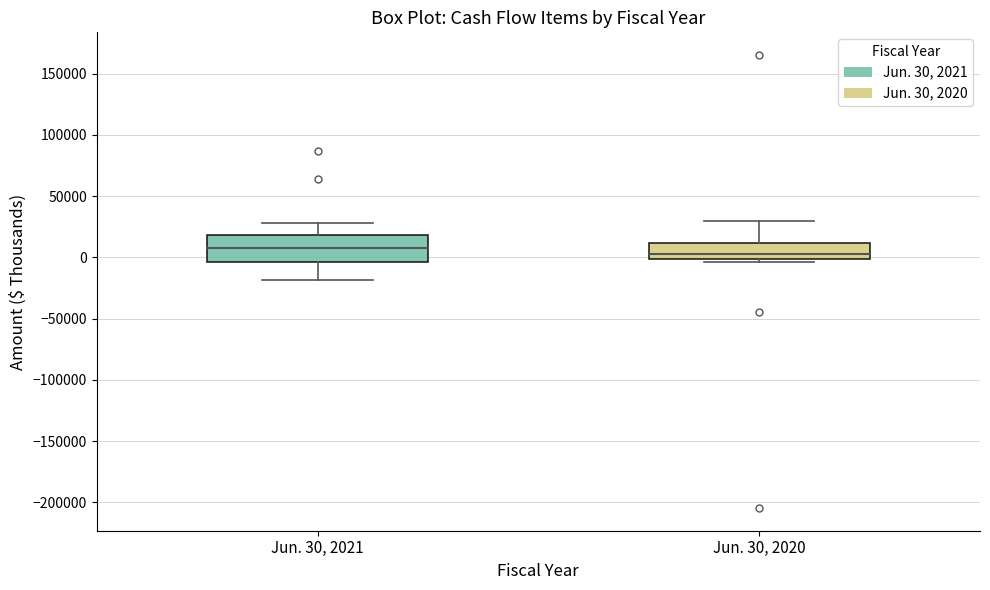

Reading left to right, transcribe this box plot: for each box, give where its median line is, the range the box spans, and where its two whiskers end, as read against the y-axis. The values are not printed on the chart, so give them approximately, as read against the axis.

Jun. 30, 2021: median 5000, box -5000 to 20000, whiskers -20000 to 30000
Jun. 30, 2020: median 5000, box 0 to 10000, whiskers -5000 to 30000